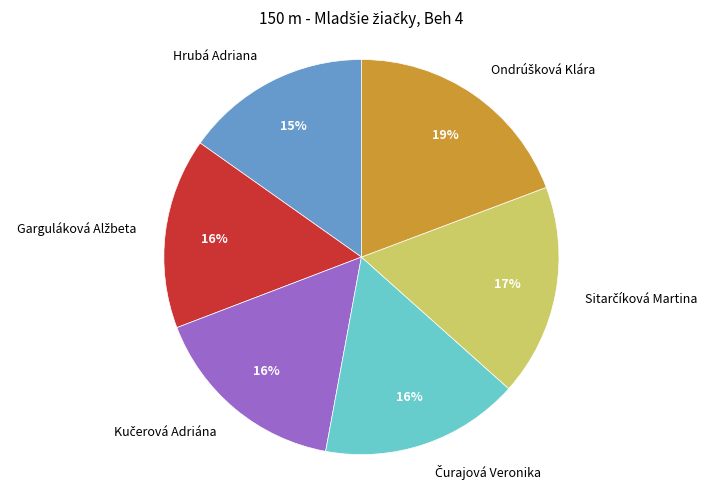

The Hrubá Adriana slice represents 15% of the pie. True or false?

True